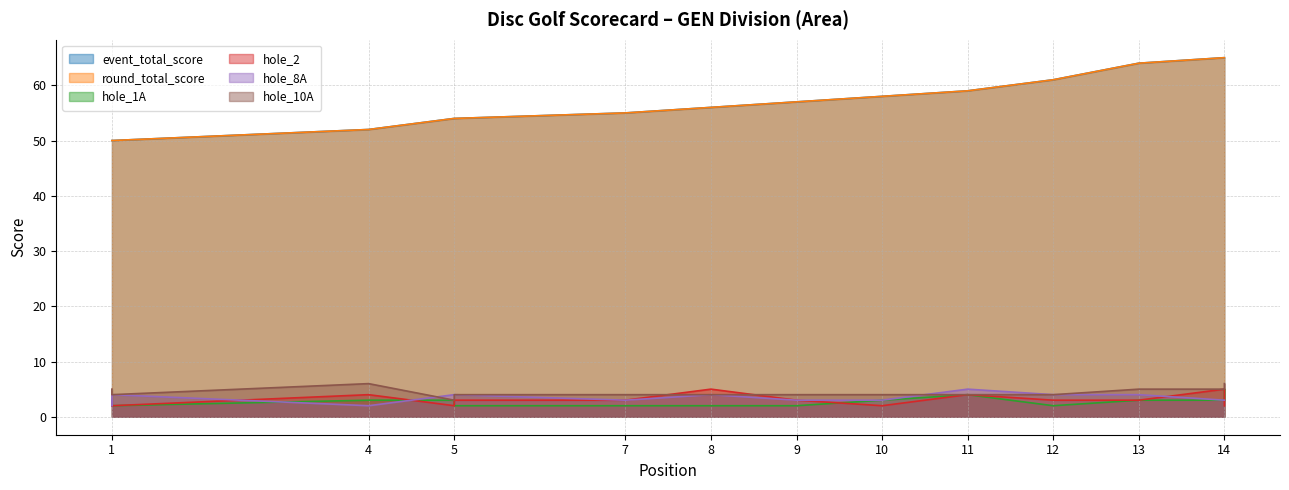

True or false: round_total_score has a value of 52 at 4.

True